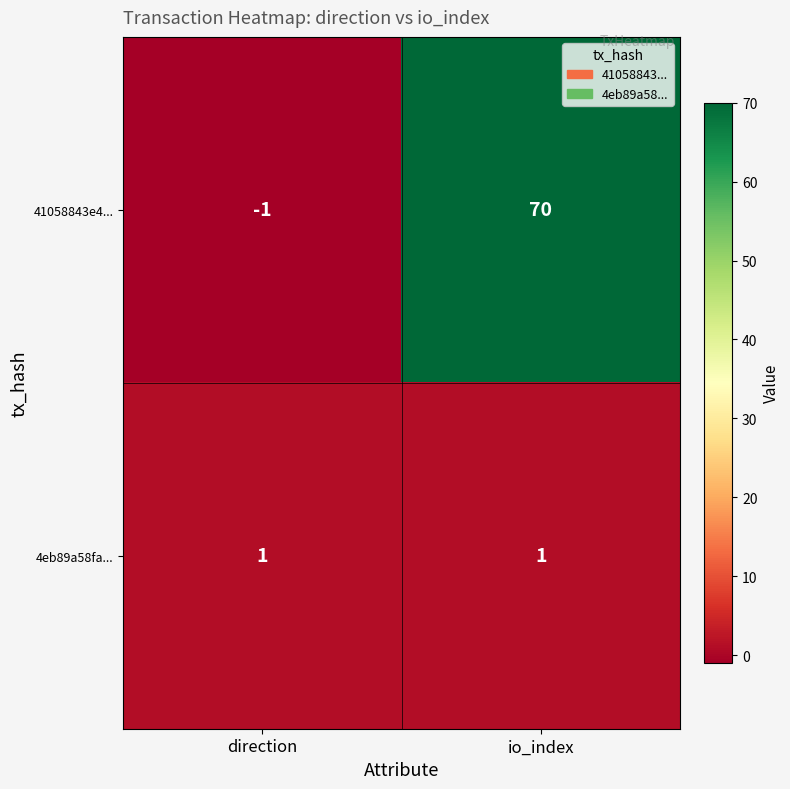

At direction, list the series in order from smallest to largest.

41058843e4..., 4eb89a58fa...